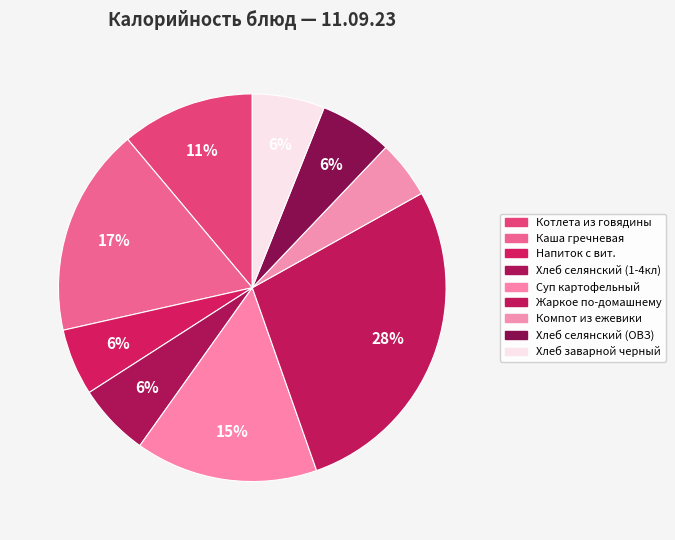

How many segments does this pie chart have?

9